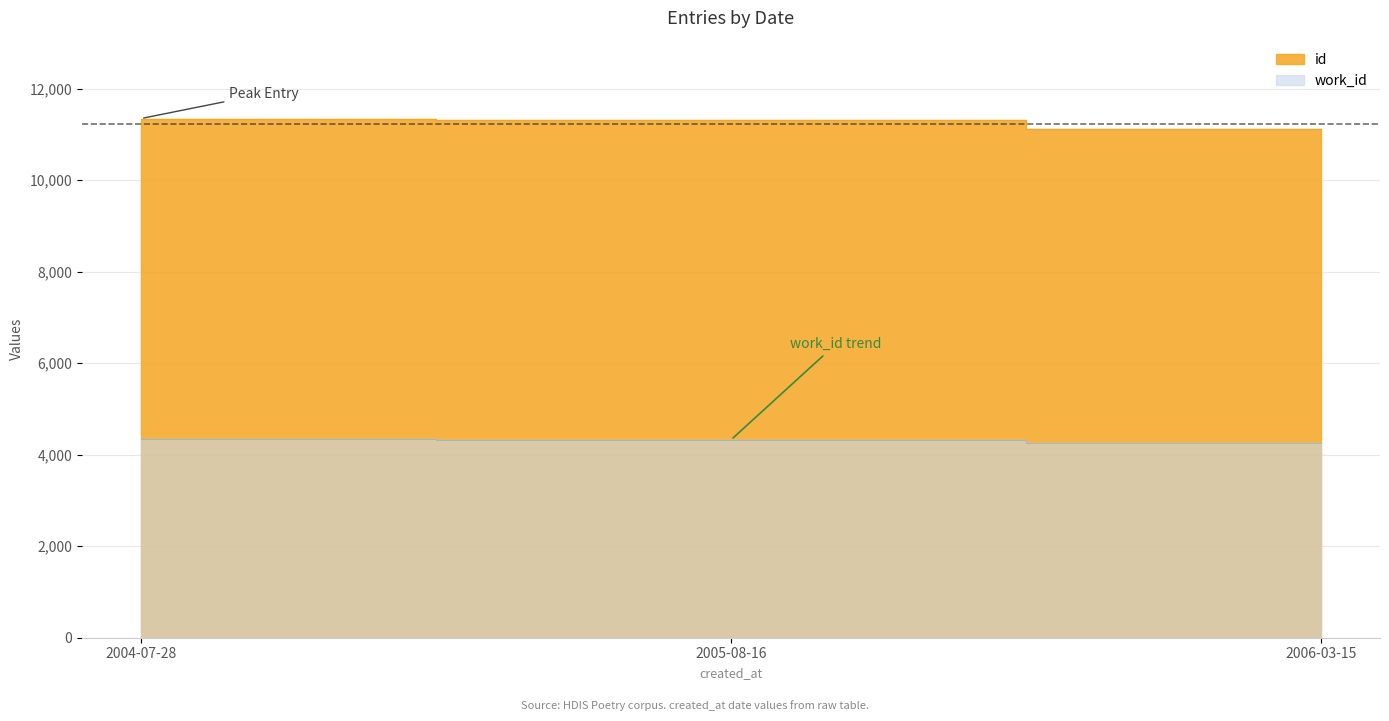

What is the average value of the id series?

11260